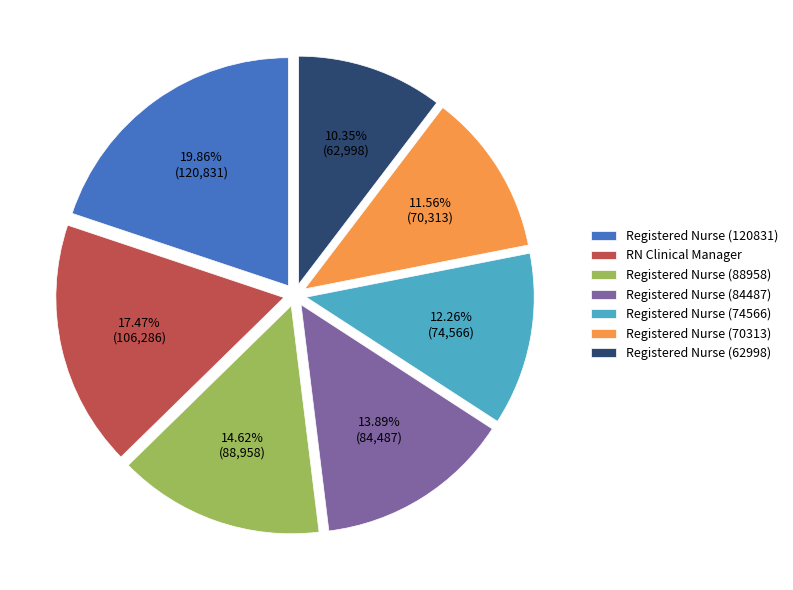

To the nearest percent, what is the average slice percentage?

14%